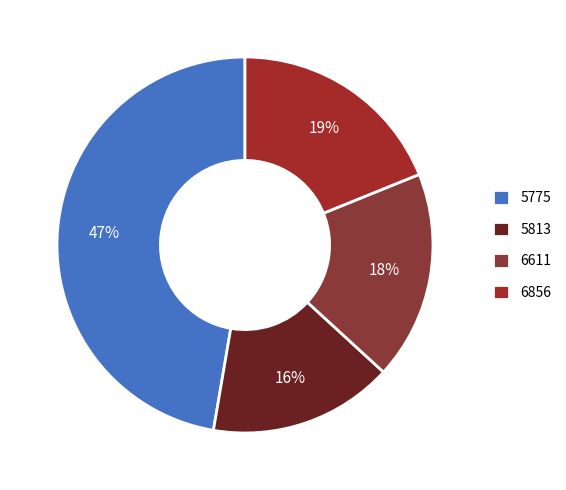

The 5775 slice represents 47% of the pie. True or false?

True